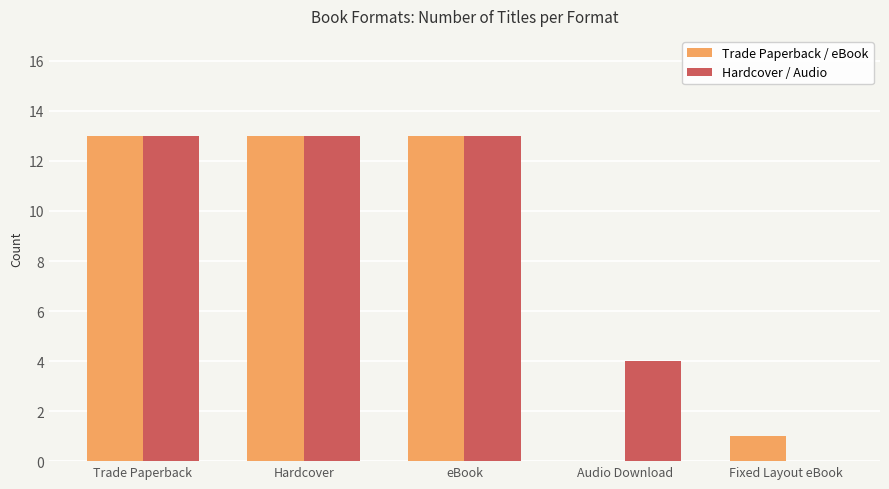

The Trade Paperback / eBook series shows 1 at Fixed Layout eBook. True or false?

True